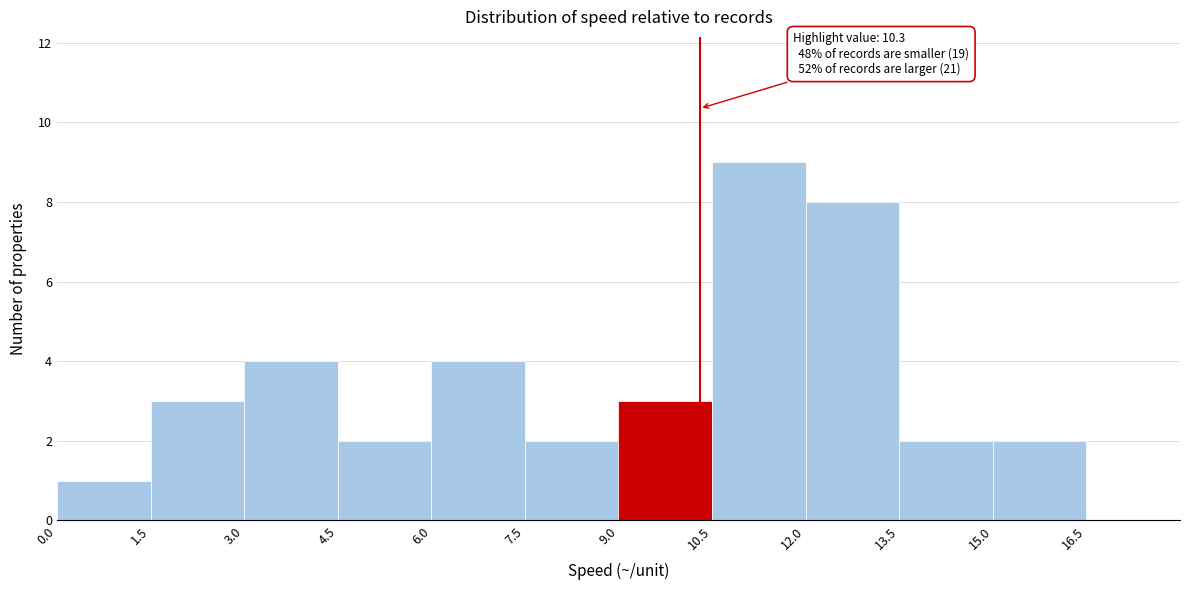

Over which range of the x-axis is the bar tallest?

10.5 to 12.0